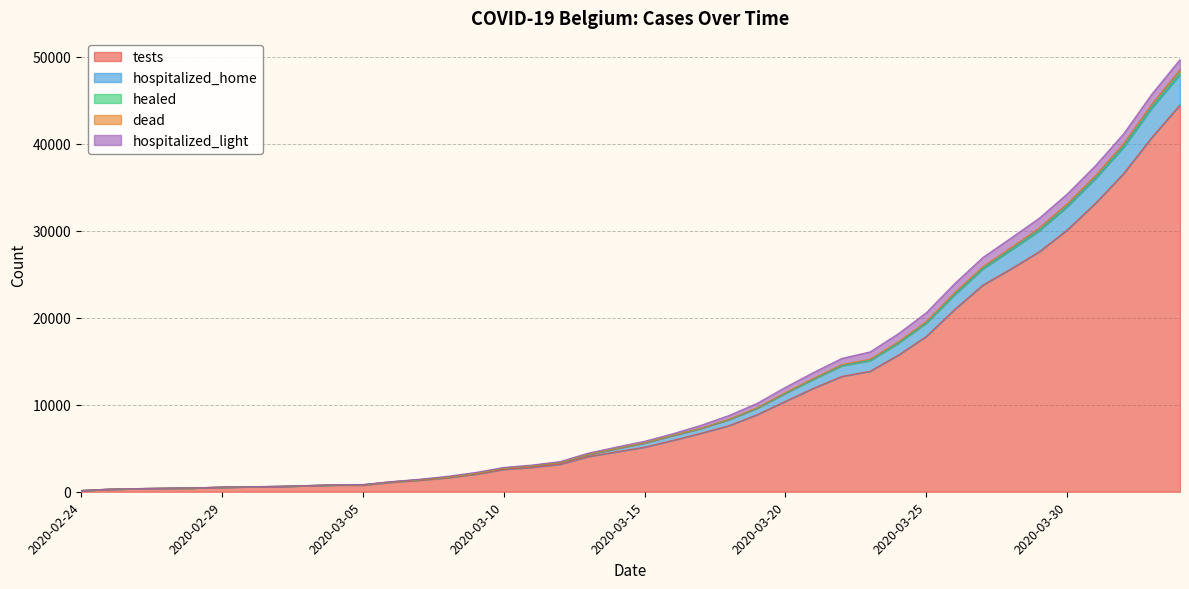

List the labels in order of dead value, smallest first.

2020-02-24, 2020-02-25, 2020-02-26, 2020-02-27, 2020-02-28, 2020-02-29, 2020-03-01, 2020-03-02, 2020-03-03, 2020-03-04, 2020-03-05, 2020-03-06, 2020-03-07, 2020-03-08, 2020-03-09, 2020-03-10, 2020-03-11, 2020-03-12, 2020-03-13, 2020-03-14, 2020-03-15, 2020-03-16, 2020-03-17, 2020-03-18, 2020-03-19, 2020-03-20, 2020-03-21, 2020-03-22, 2020-03-23, 2020-03-24, 2020-03-25, 2020-03-26, 2020-03-27, 2020-03-28, 2020-03-29, 2020-03-30, 2020-03-31, 2020-04-01, 2020-04-02, 2020-04-03